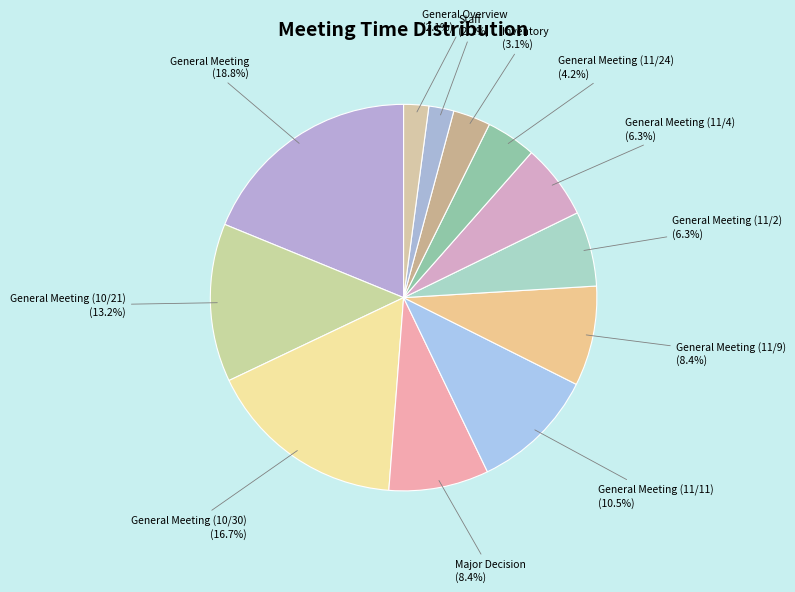

To the nearest percent, what is the combined percentage of Inventory and Staff?

5%